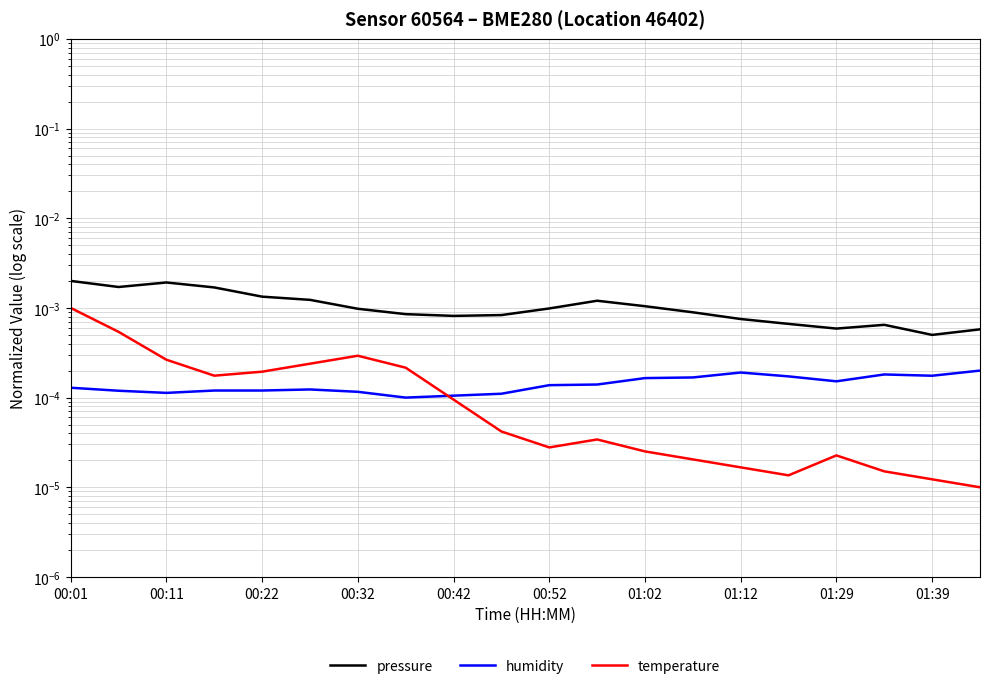

How many data points does each series have?

20